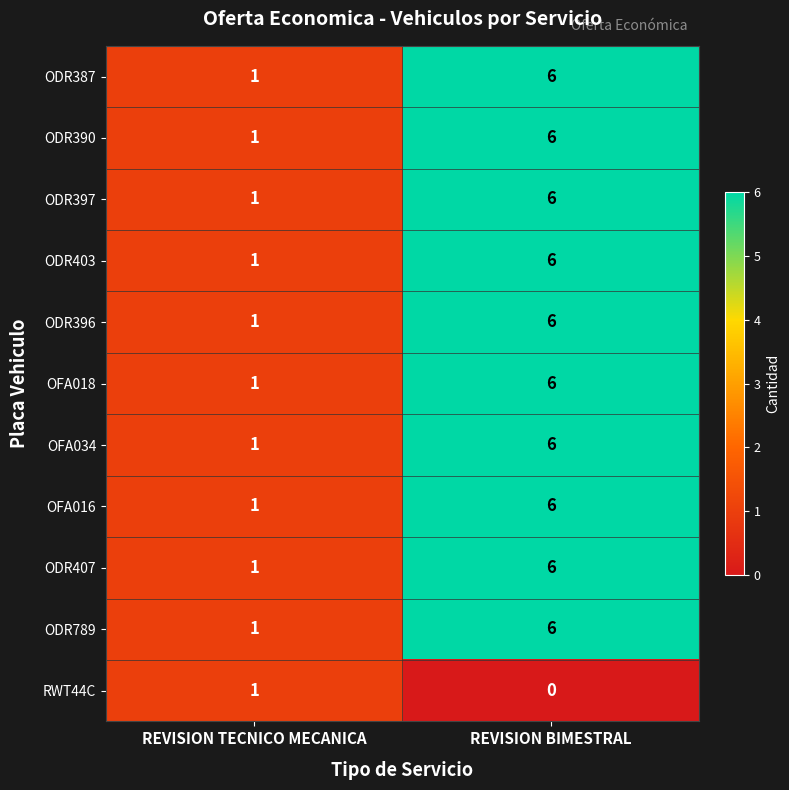

Which category has the lowest value across all series?

REVISION BIMESTRAL